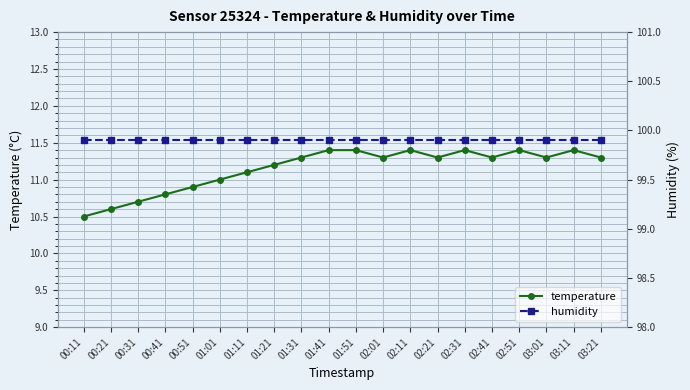

What value does the temperature series have at 03:11?

11.4